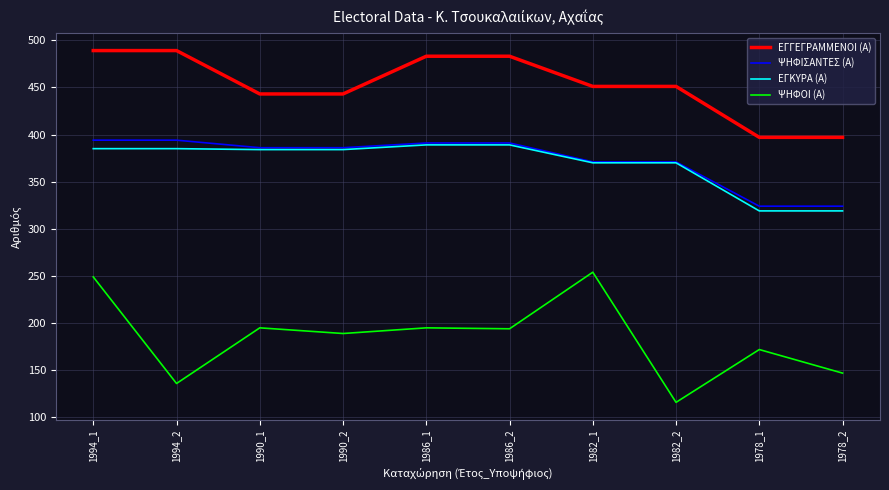

The ΨΗΦΙΣΑΝΤΕΣ (Α) series shows 391 at 1986_1. True or false?

True